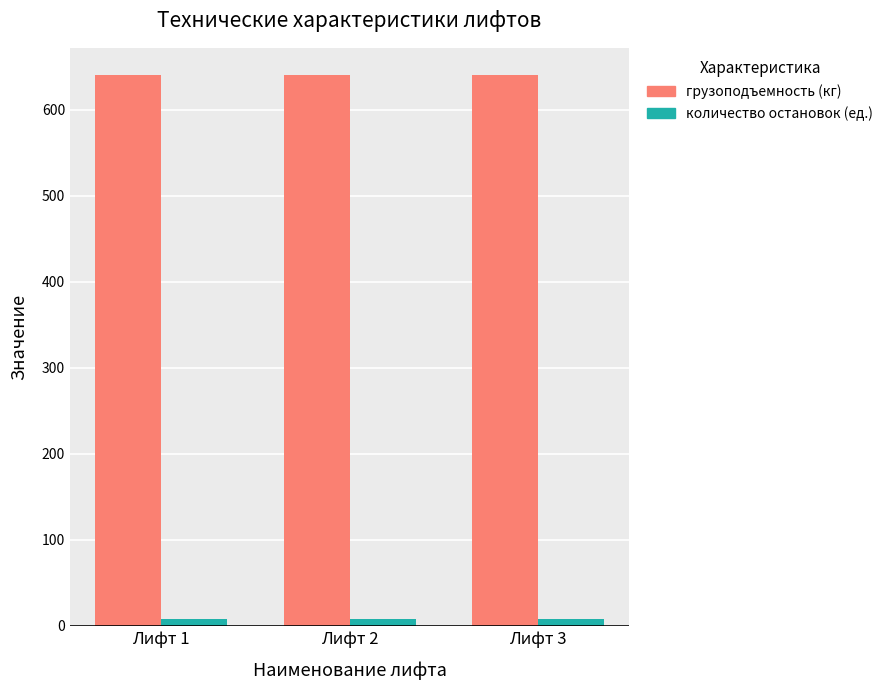

Is the value of количество остановок (ед.) at Лифт 1 greater than the value of грузоподъемность (кг) at Лифт 2?

No